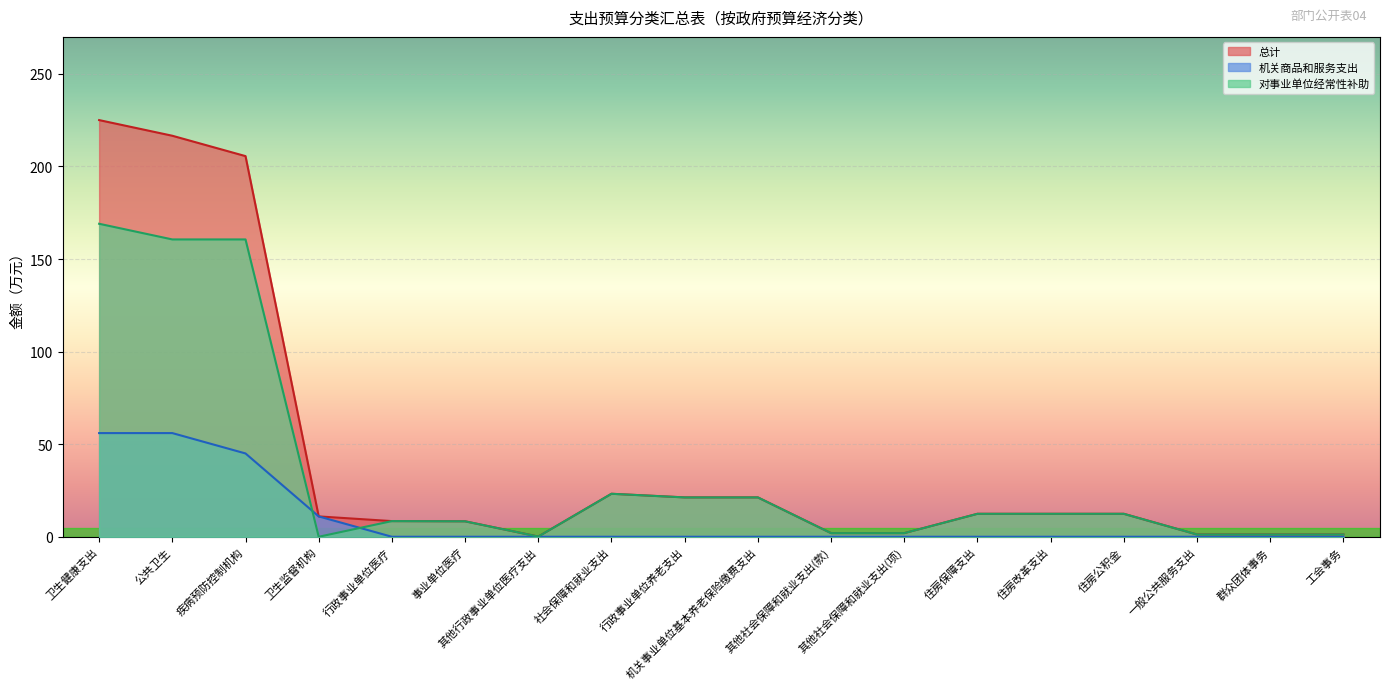

Which series has the widest spread of values?

总计